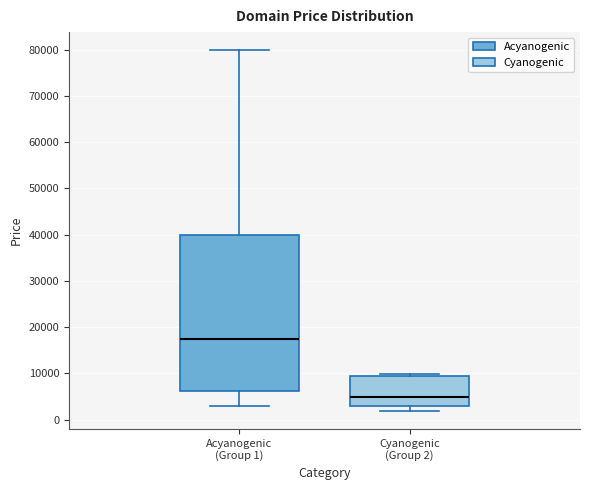

Reading left to right, read every box against the y-axis: the position of its median line, the range the box covers, and the ends of its whiskers. The values are not printed on the chart, so give them approximately, as read against the axis.

Acyanogenic (Group 1): median 17000, box 6000 to 40000, whiskers 3000 to 80000
Cyanogenic (Group 2): median 5000, box 3000 to 9000, whiskers 2000 to 10000